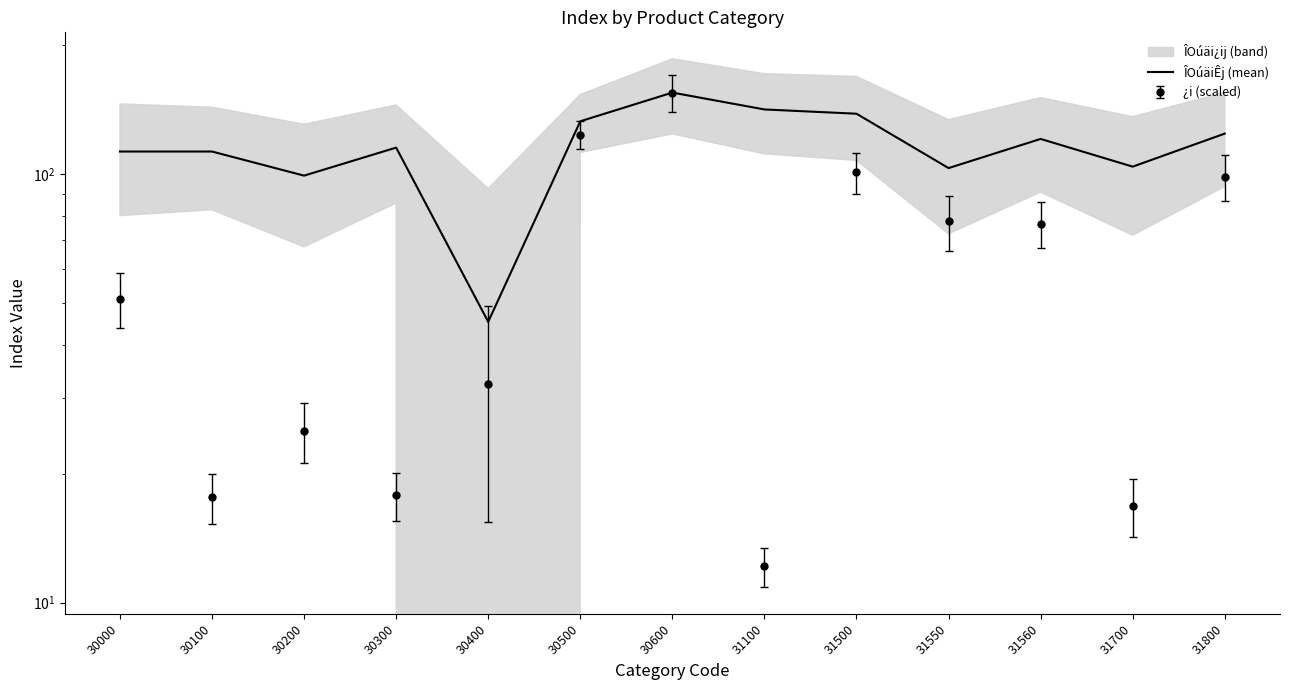

What is the average value?

115.7